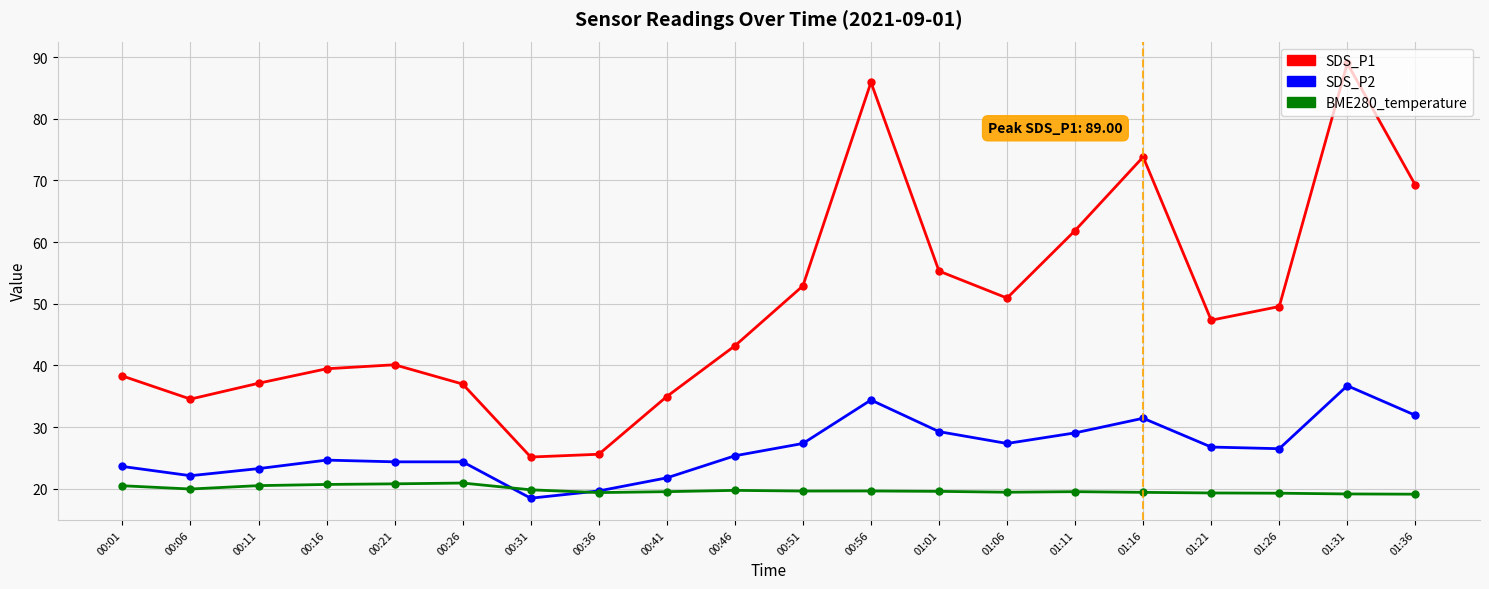

True or false: BME280_temperature has a value of 26.8 at 01:21.

False